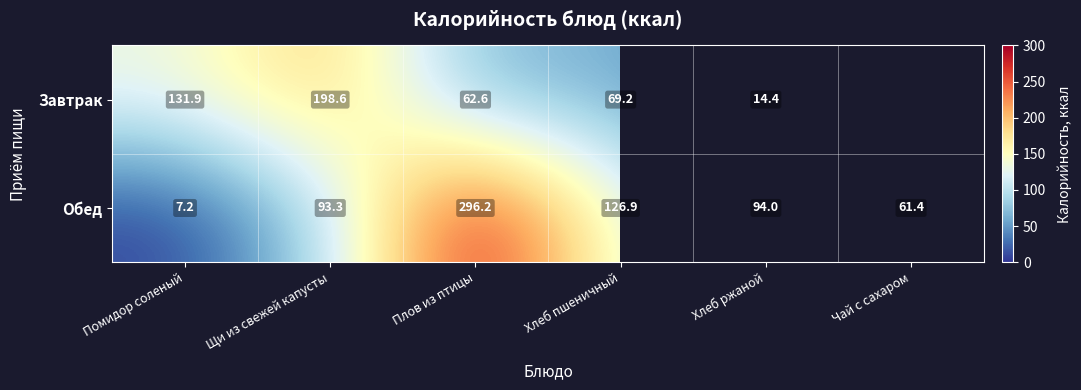

What is the maximum value for Обед?

296.2